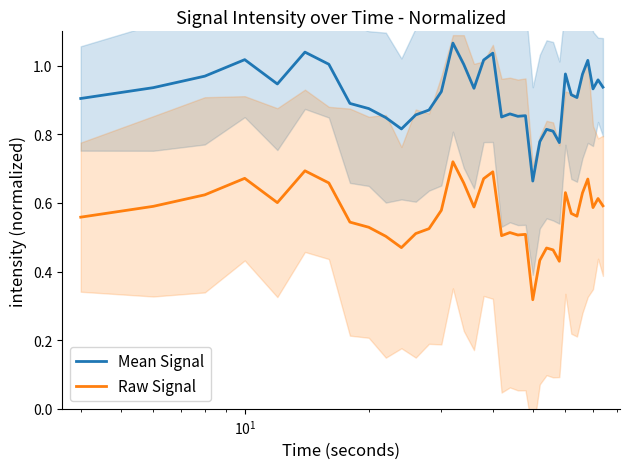

What is the maximum value for Raw Signal?

0.7